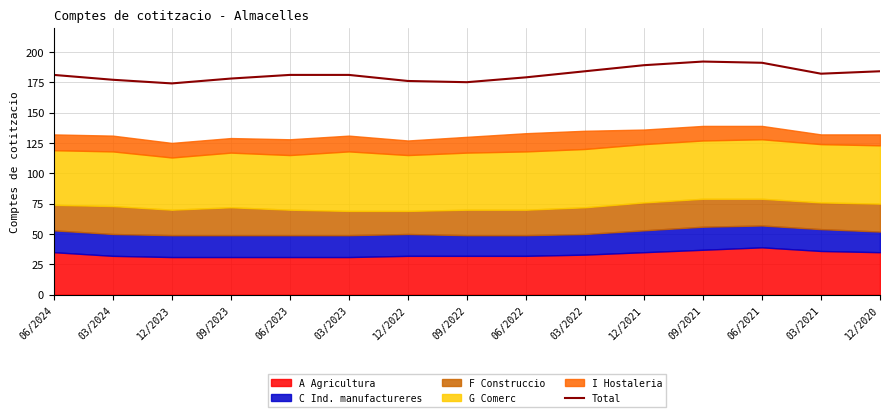

What is the difference between the maximum and minimum values?

18